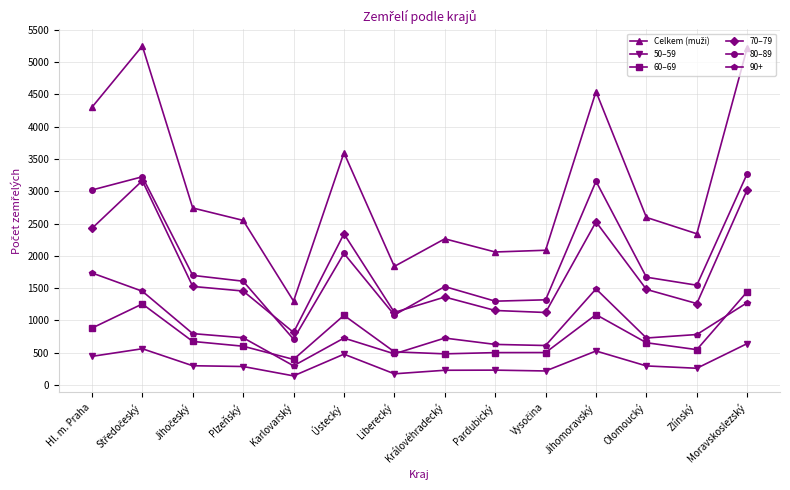

What is the difference between the highest and lowest values at Zlínský?

2081